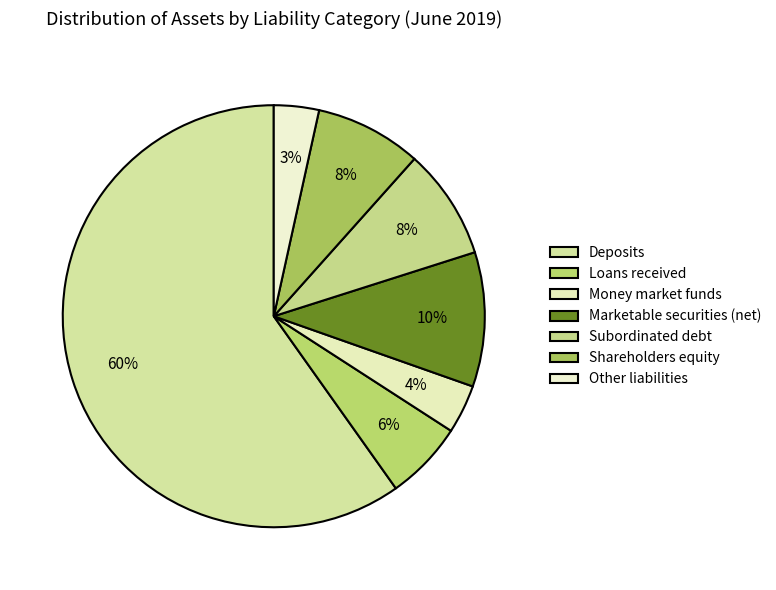

Count the number of slices in the pie.

7